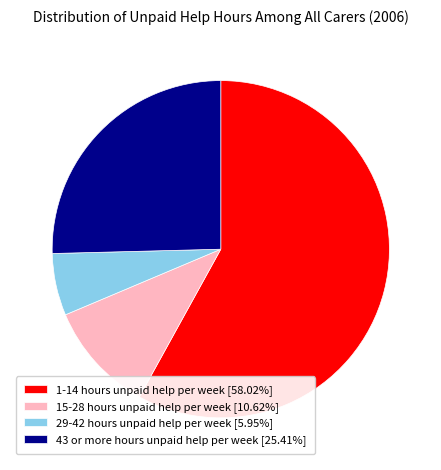

The 43 or more hours unpaid help per week slice represents 25% of the pie. True or false?

True